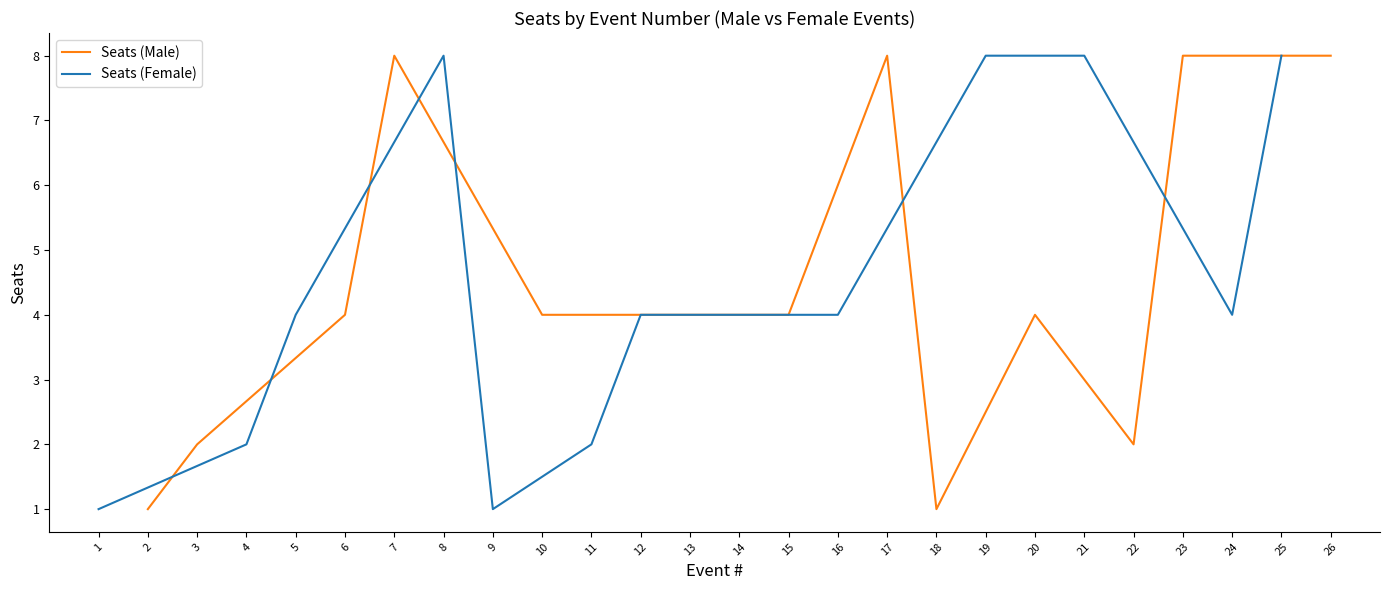

The value of Seats (Female) at 5 is 1. True or false?

False